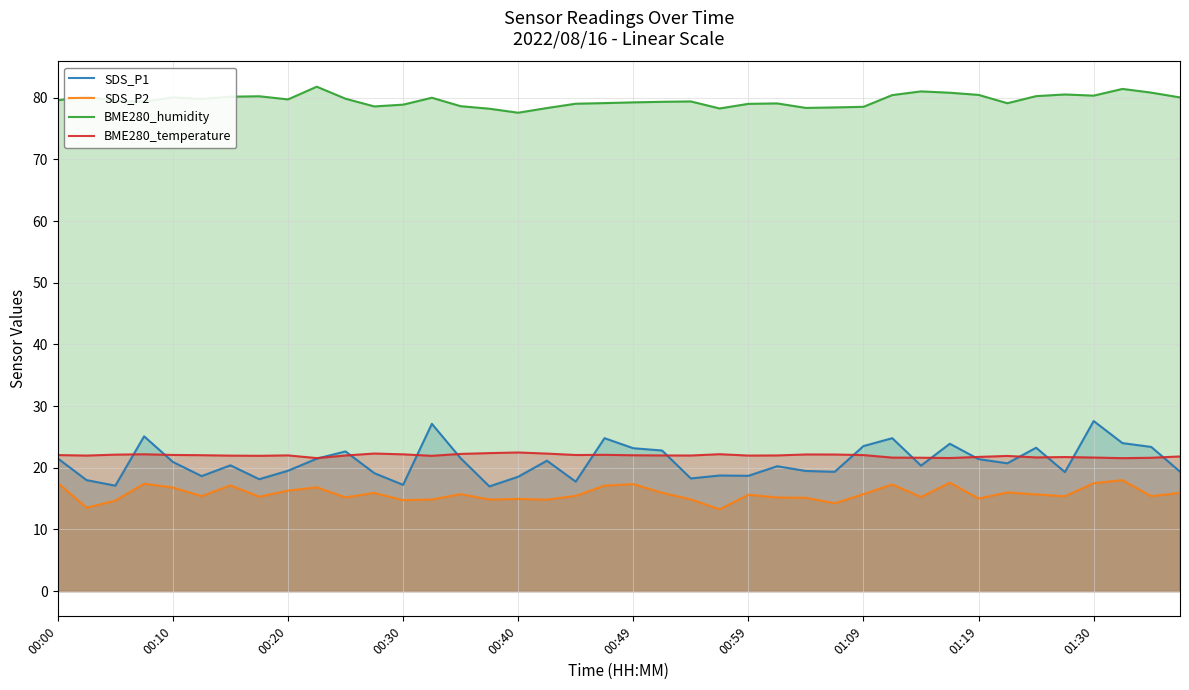

What is the total value across all series at 22?

134.5